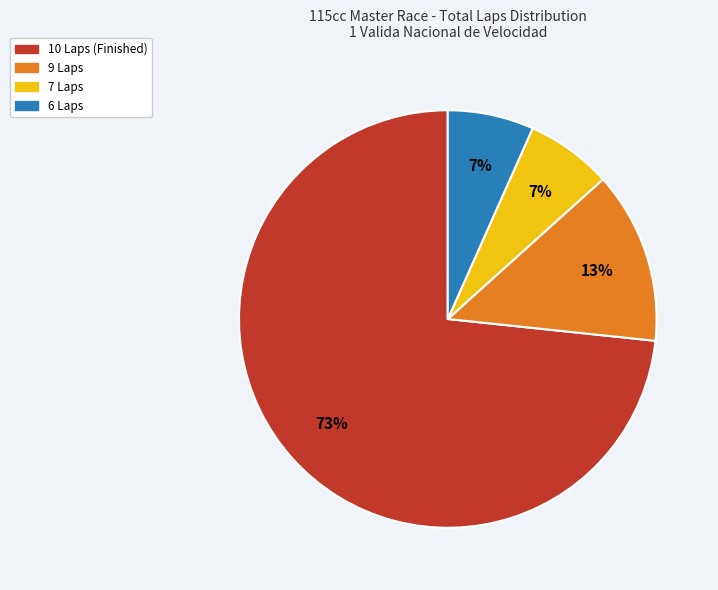

Which slice is the largest?

10 Laps (Finished)